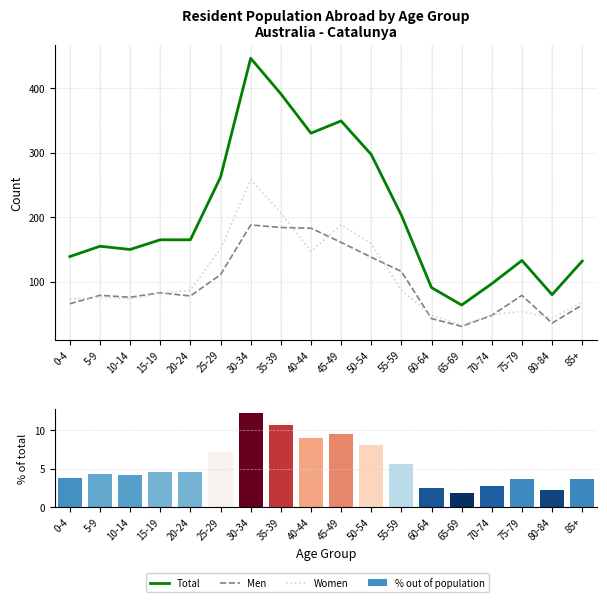

The Total series shows 86.7 at 10-14. True or false?

False